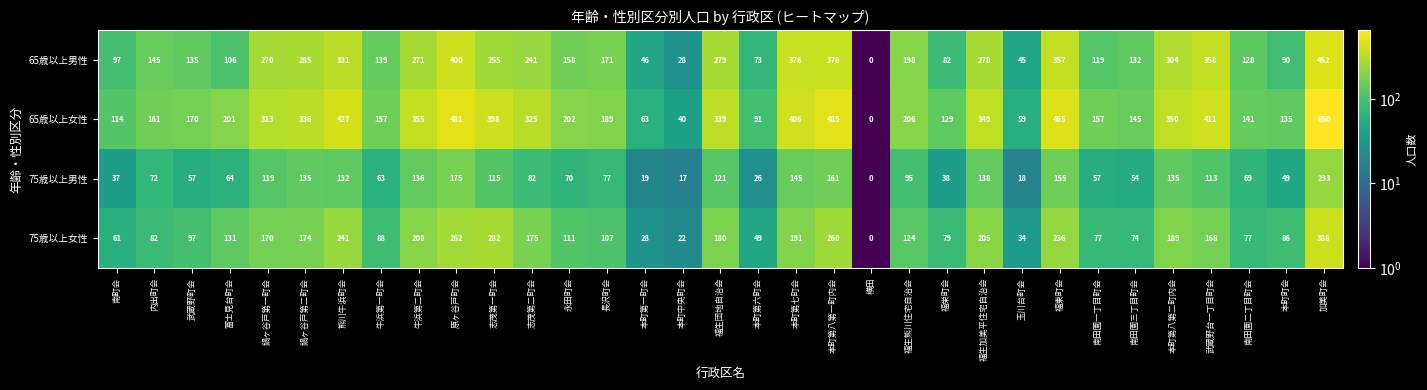

What is the minimum value shown in the chart?

0